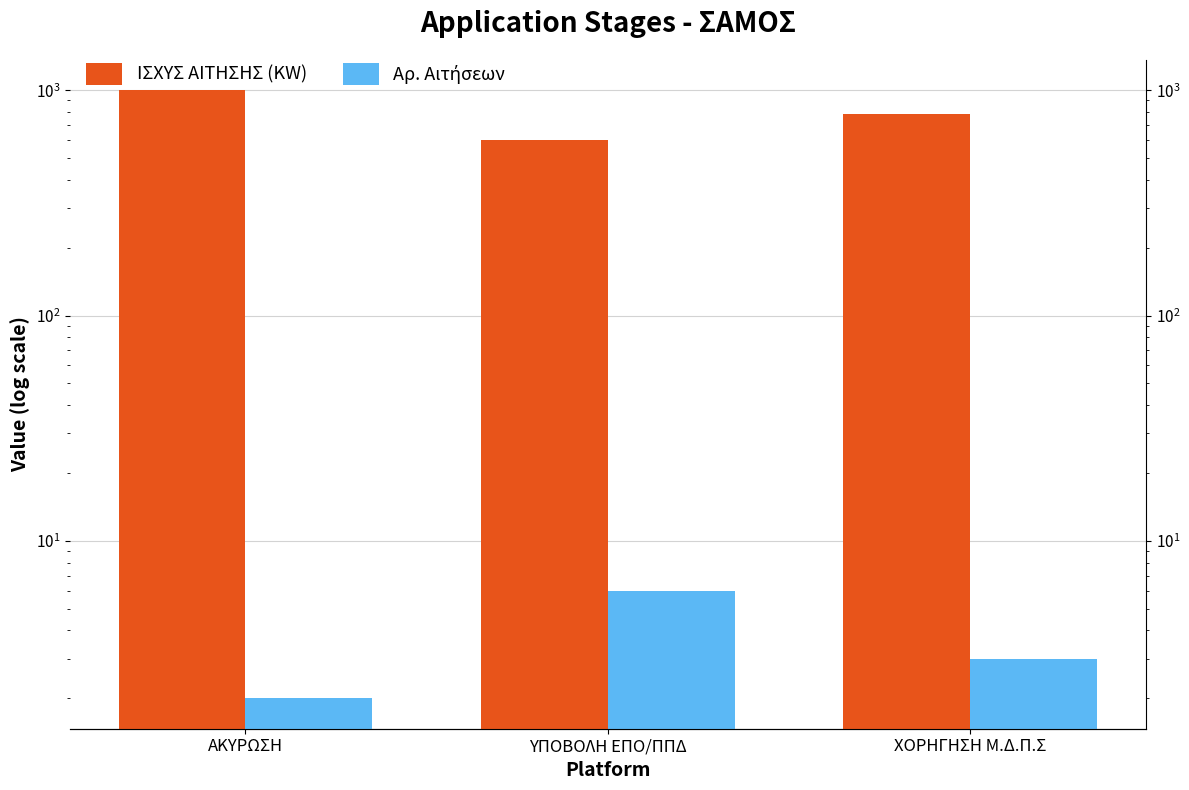

Which series has the largest range (max minus min)?

ΙΣΧΥΣ ΑΙΤΗΣΗΣ (KW)